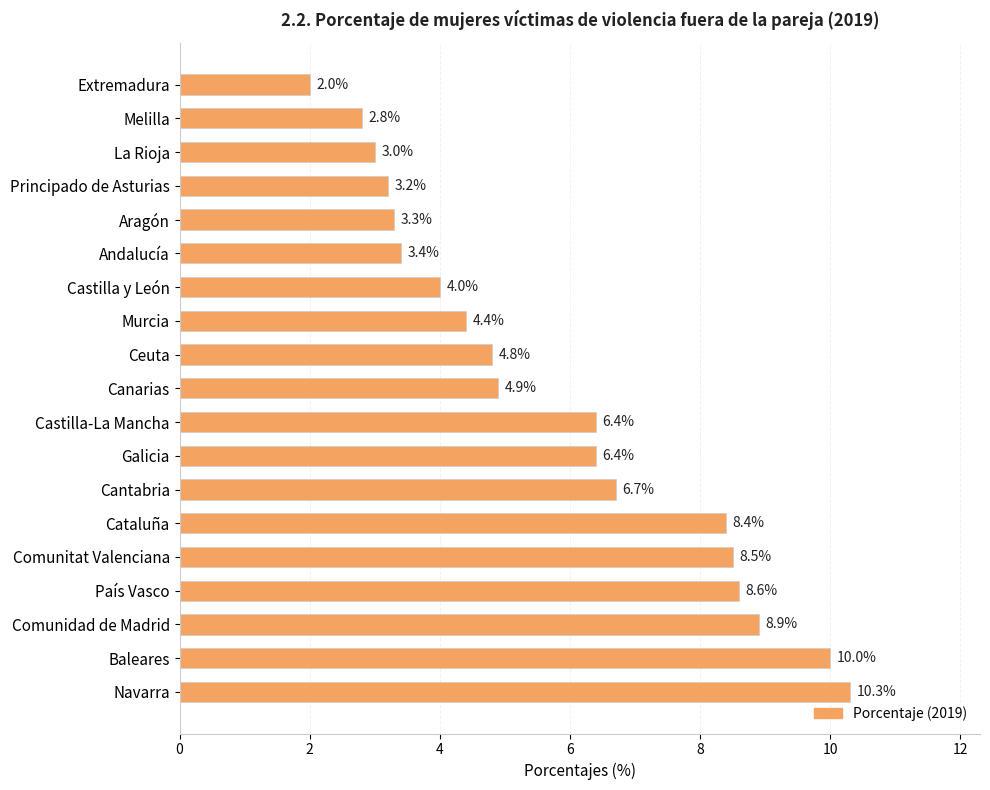

Reading top to bottom, transcribe all the data shown in this chart.

Extremadura=2.0	Melilla=2.8	La Rioja=3.0	Principado de Asturias=3.2	Aragón=3.3	Andalucía=3.4	Castilla y León=4.0	Murcia=4.4	Ceuta=4.8	Canarias=4.9	Castilla-La Mancha=6.4	Galicia=6.4	Cantabria=6.7	Cataluña=8.4	Comunitat Valenciana=8.5	País Vasco=8.6	Comunidad de Madrid=8.9	Baleares=10.0	Navarra=10.3